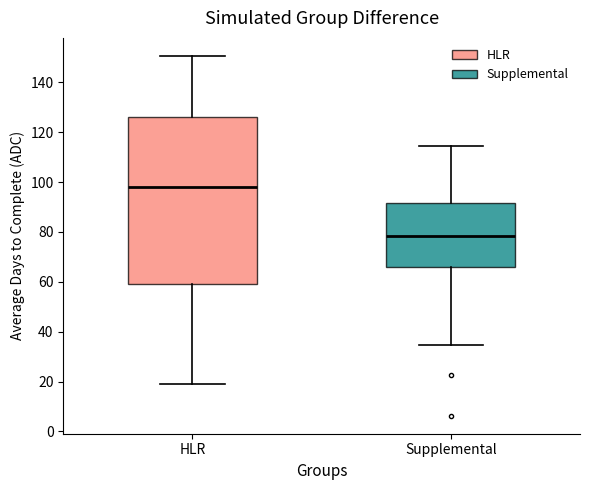

Reading left to right, transcribe this box plot: for each box, give where its median line is, the range the box spans, and where its two whiskers end, as read against the y-axis. The values are not printed on the chart, so give them approximately, as read against the axis.

HLR: median 98, box 60 to 126, whiskers 20 to 150
Supplemental: median 78, box 66 to 92, whiskers 34 to 114